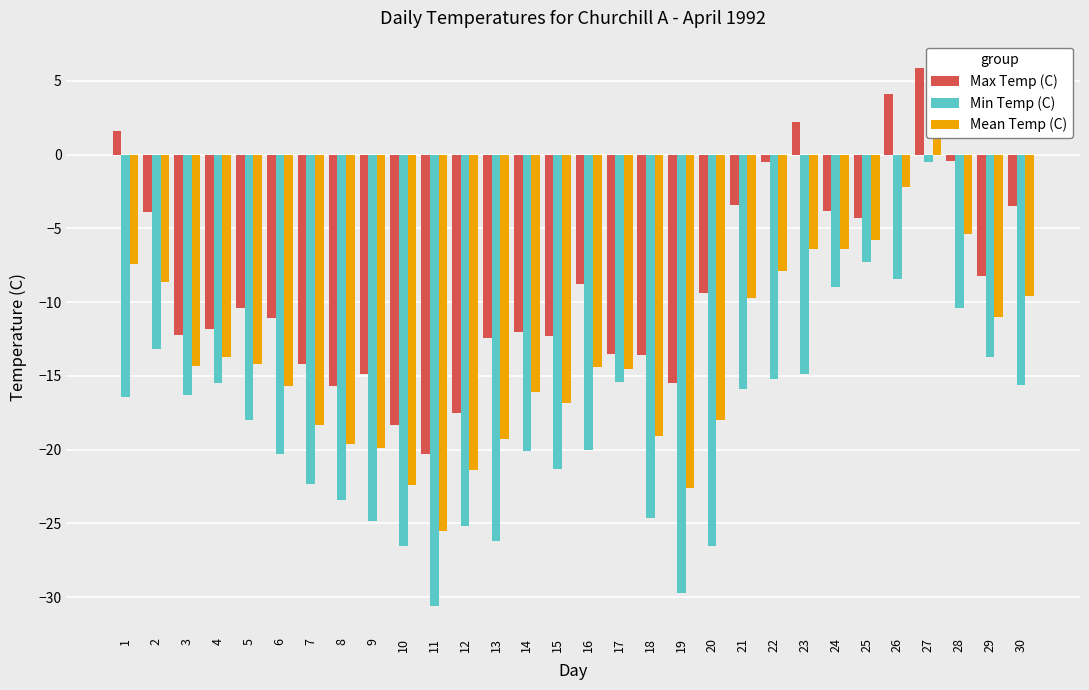

List the series in order of their peak value, highest first.

Max Temp (C), Mean Temp (C), Min Temp (C)